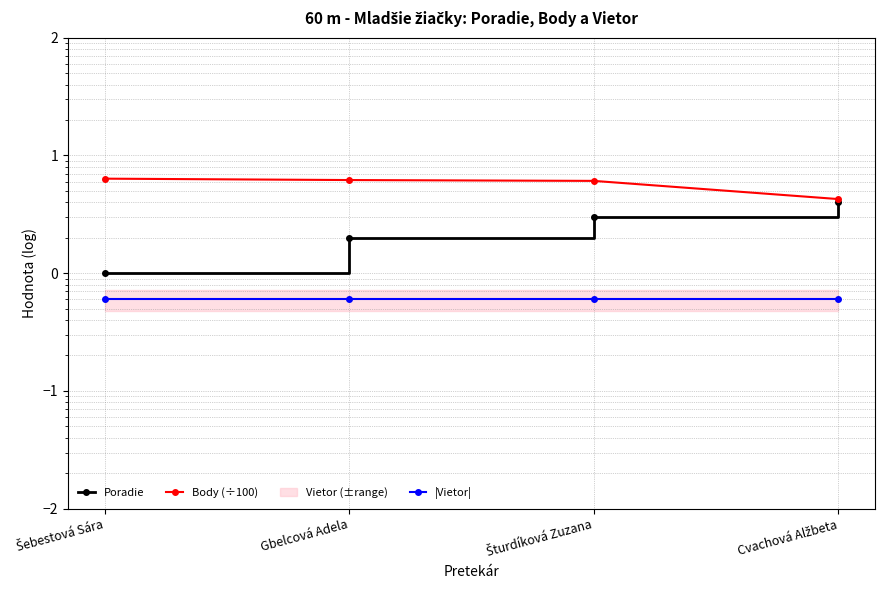

Between Gbelcová Adela and Šturdíková Zuzana, which series saw the biggest shift?

Poradie